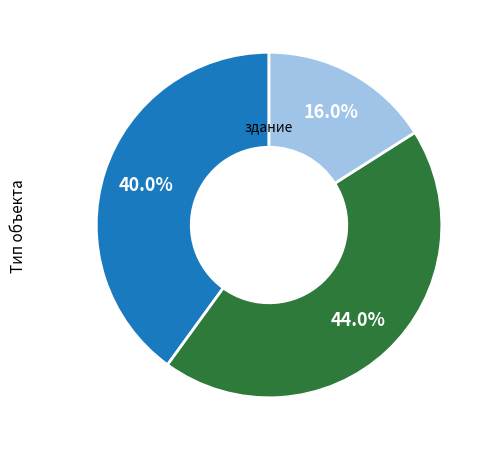

Does any single category account for the majority?

No